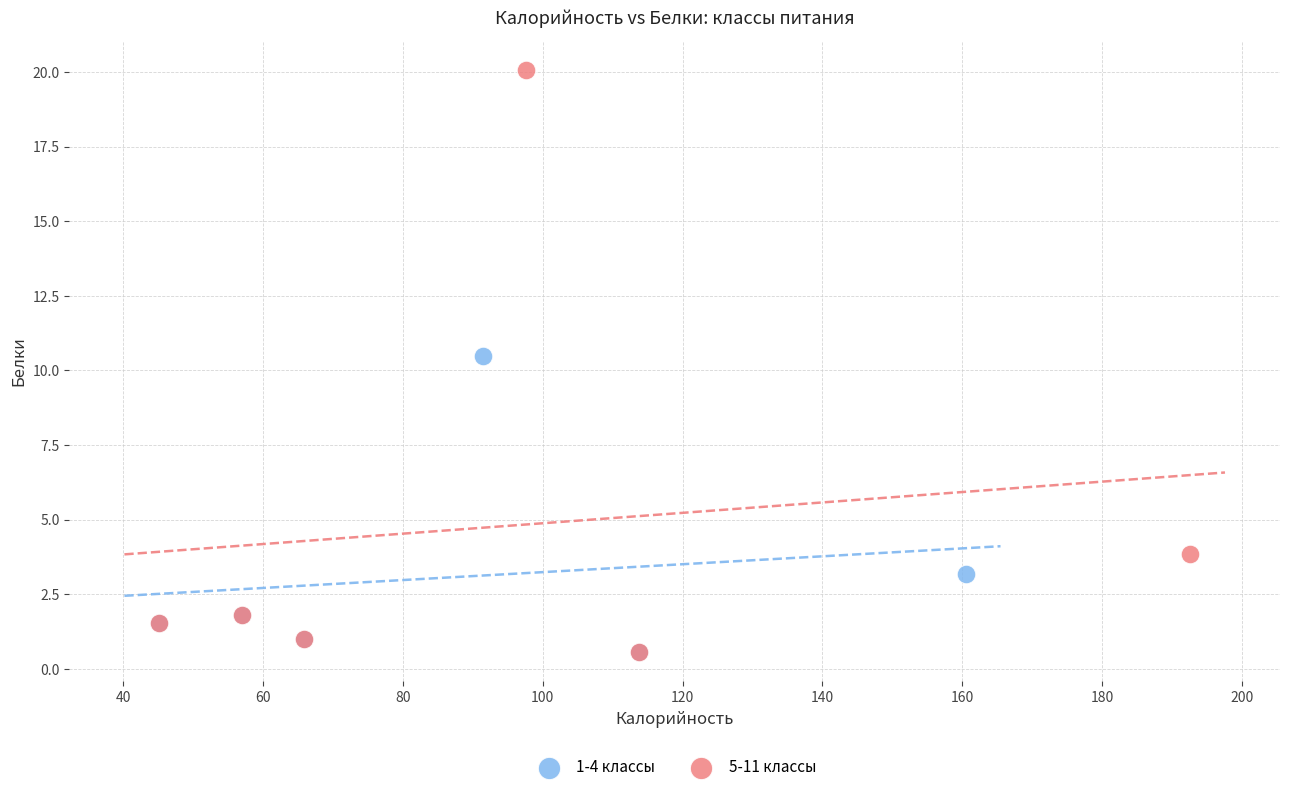

Which series has the widest spread of Y values?

5-11 классы